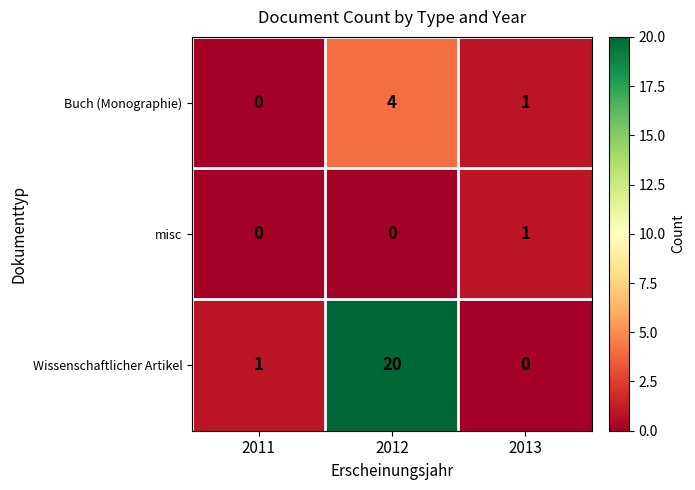

Which series has the widest spread of values?

Wissenschaftlicher Artikel